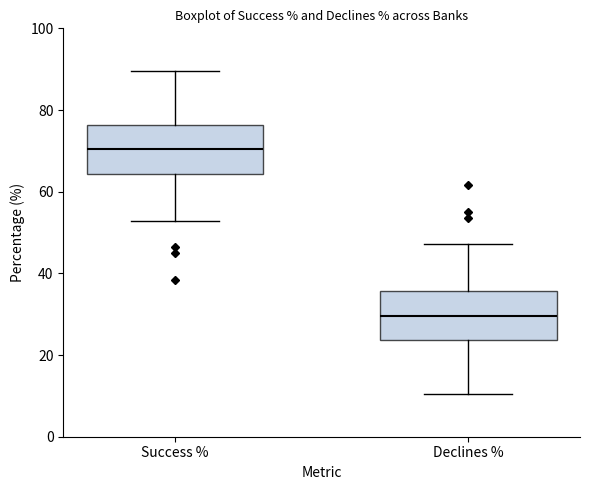

Reading left to right, transcribe this box plot: for each box, give where its median line is, the range the box spans, and where its two whiskers end, as read against the y-axis. The values are not printed on the chart, so give them approximately, as read against the axis.

Success %: median 70, box 64 to 76, whiskers 52 to 90
Declines %: median 30, box 24 to 36, whiskers 10 to 48